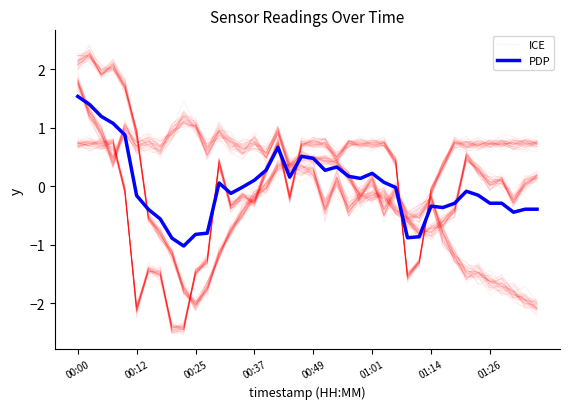

How many interior local valleys does the ICE series have?

14